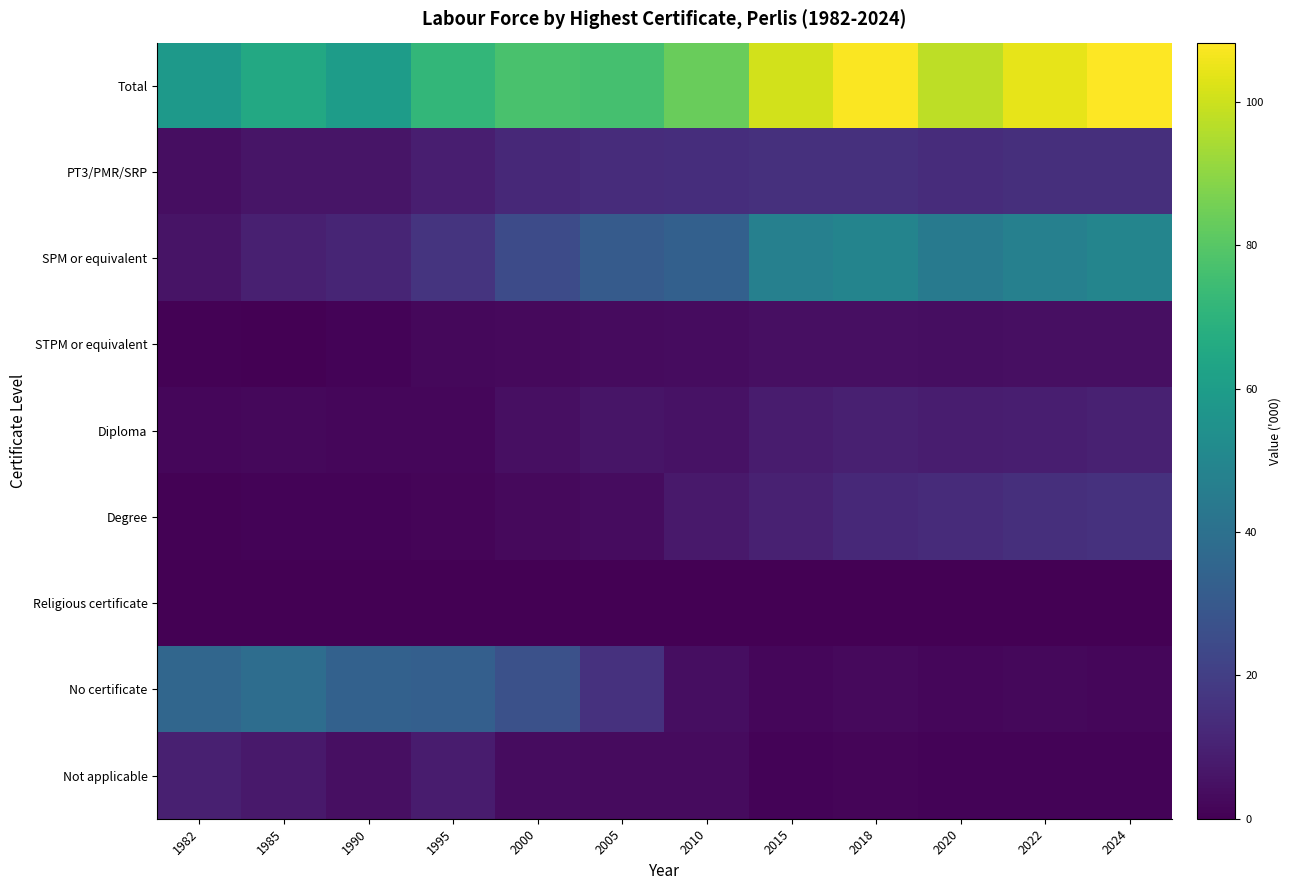

What is the greatest value displayed?

108.3